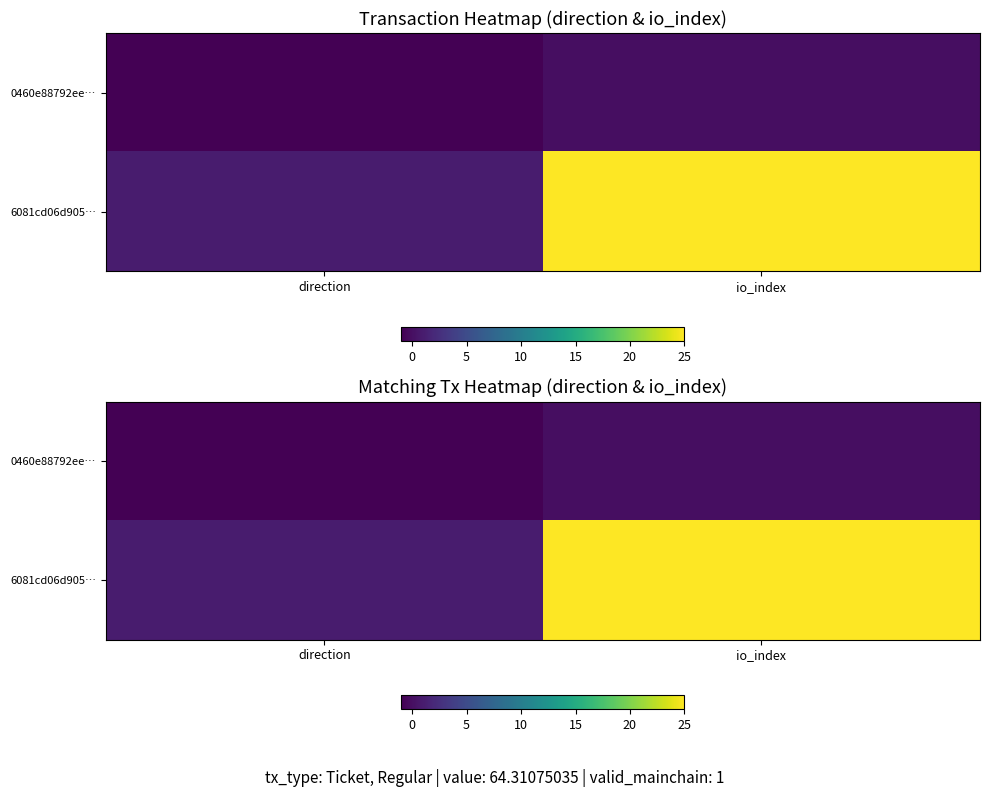

What is the sum of the 6081cd06d905… values at direction and io_index?

26